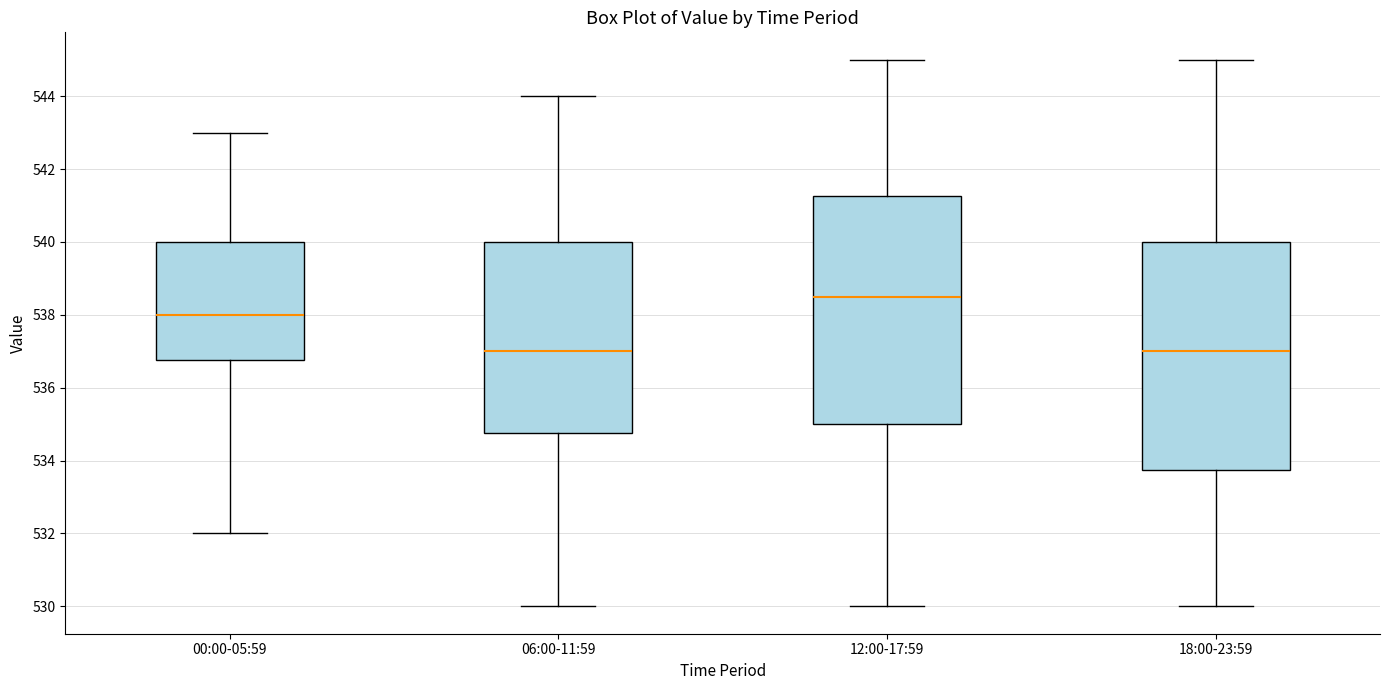

Where is the lower edge of the box for 00:00-05:59 on the y-axis? The values are not printed on the chart, so give them approximately, as read against the axis.

536.8